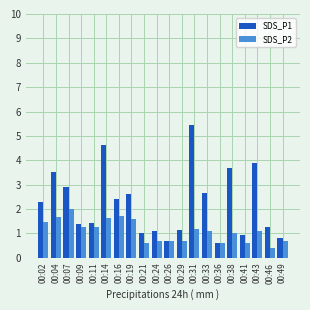

What is the difference between the maximum and minimum values in the SDS_P2 series?

1.6